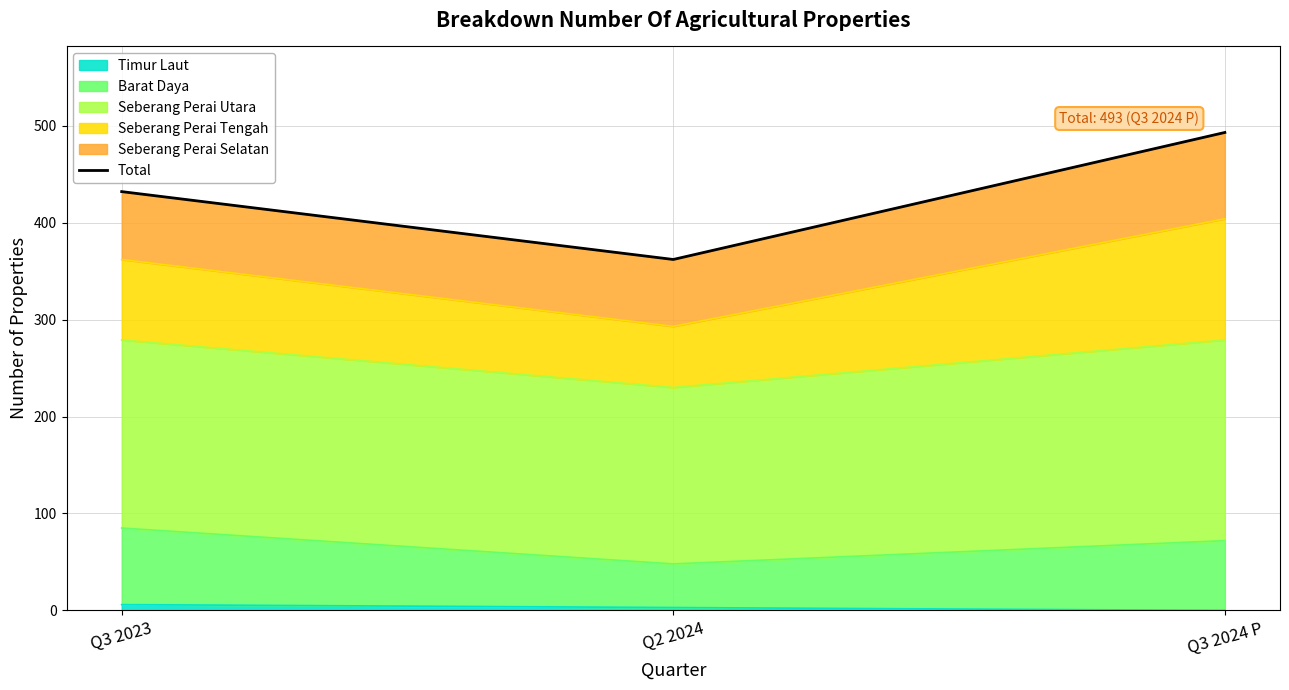

Which label corresponds to the largest value in the chart?

Q3 2024 P